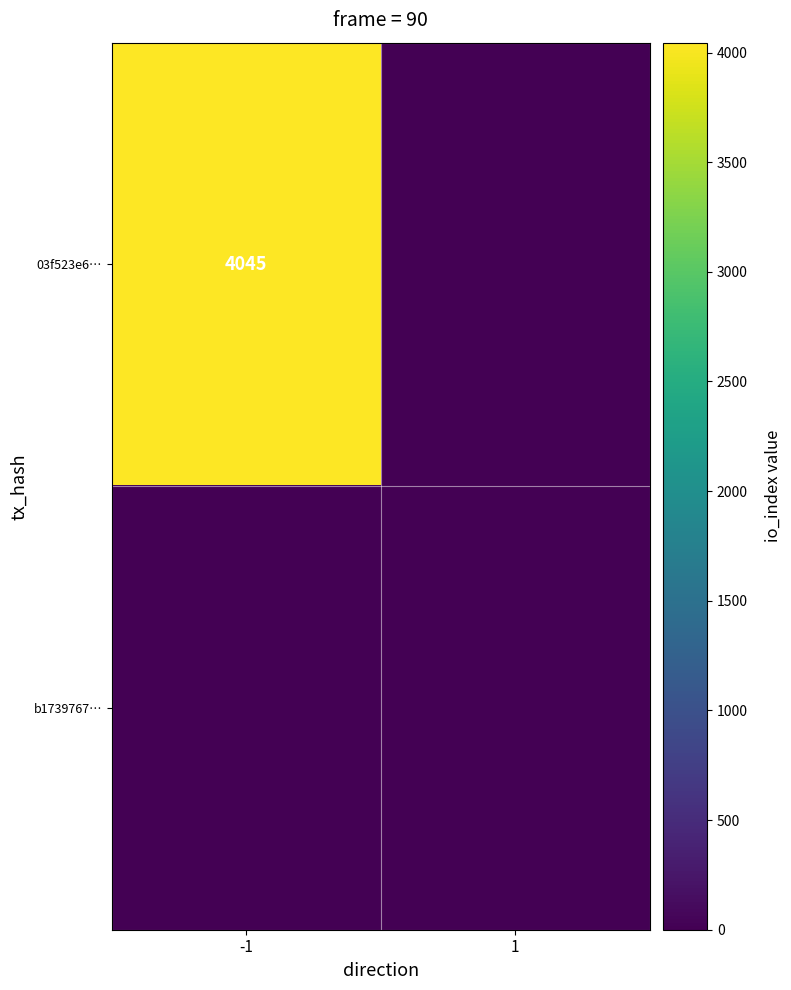

Is it true that 03f523e6… equals 6766 at -1?

False